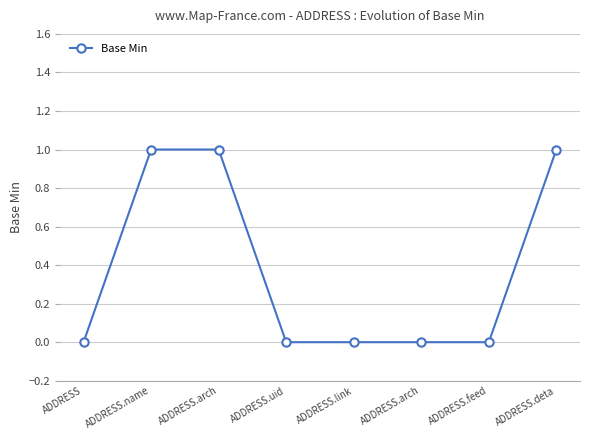

What is the label of the 4th point from the right?

ADDRESS.link